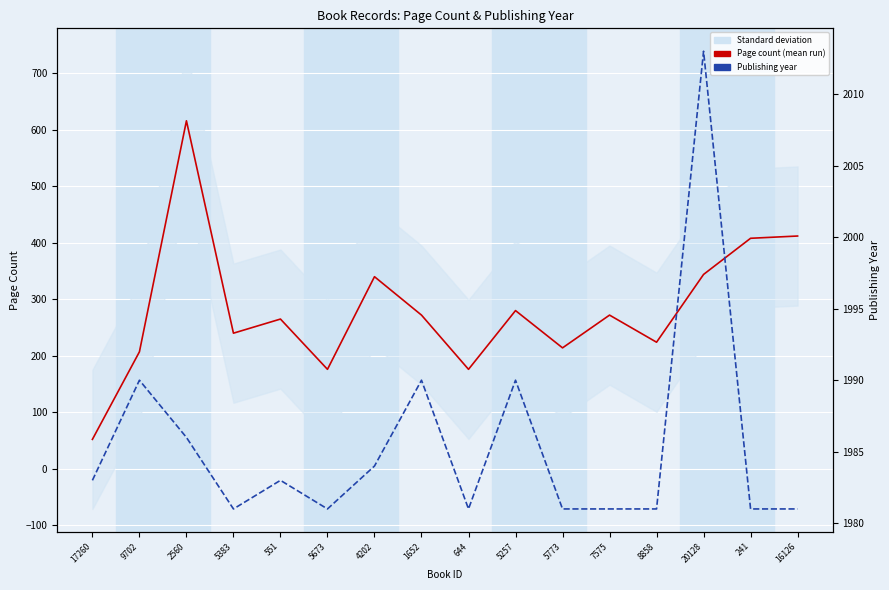

True or false: publishingYear has a value of 932 at 5673.

False